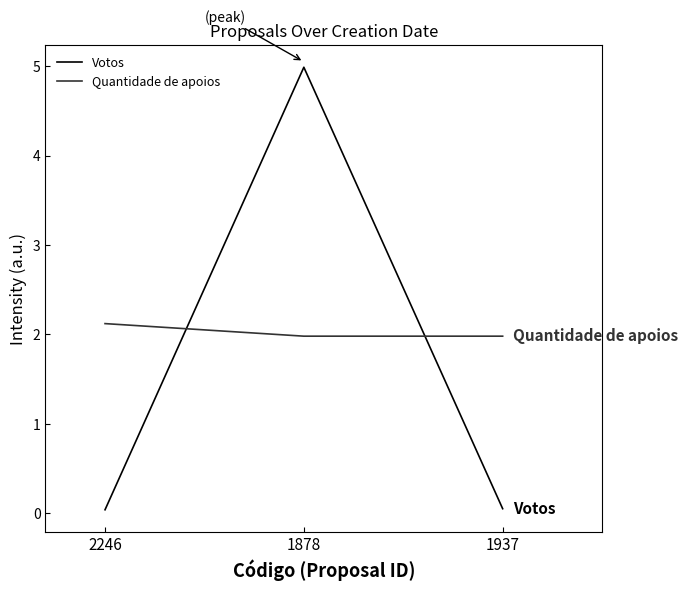

What is the difference between the maximum and minimum values in the Votos series?

4.9